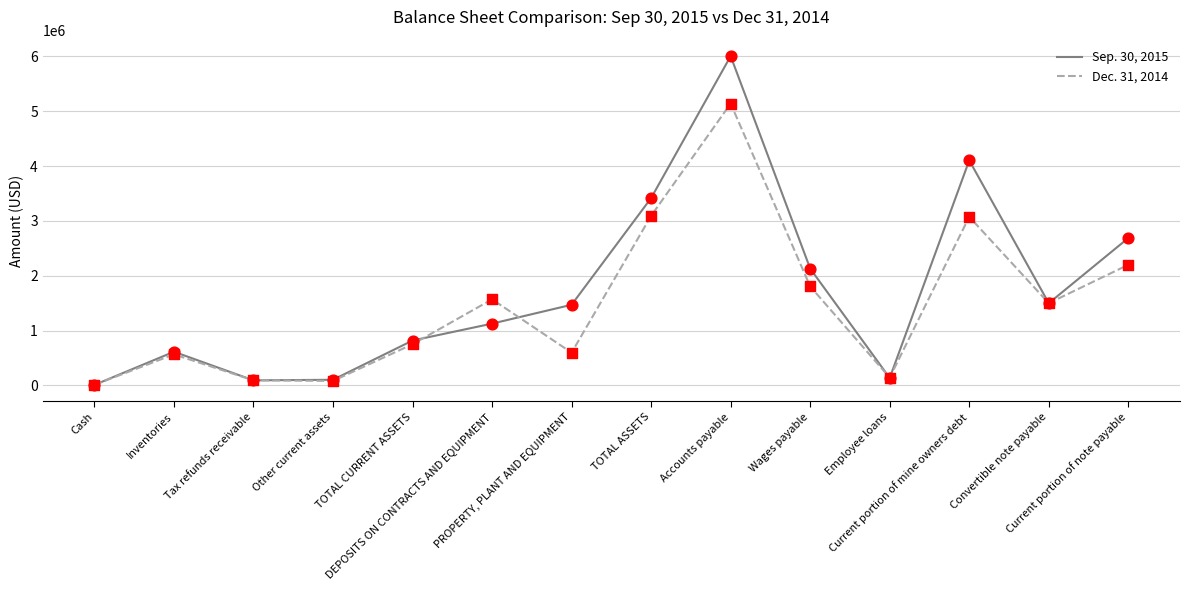

Which series has the largest range (max minus min)?

Sep. 30, 2015